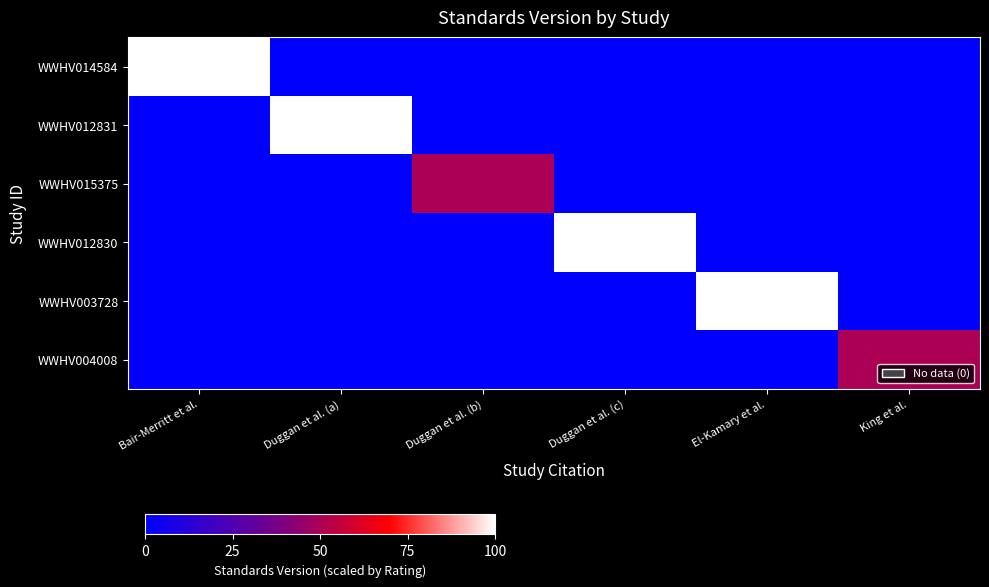

At Duggan et al. (a), list the series in order from smallest to largest.

WWHV014584, WWHV015375, WWHV012830, WWHV003728, WWHV004008, WWHV012831